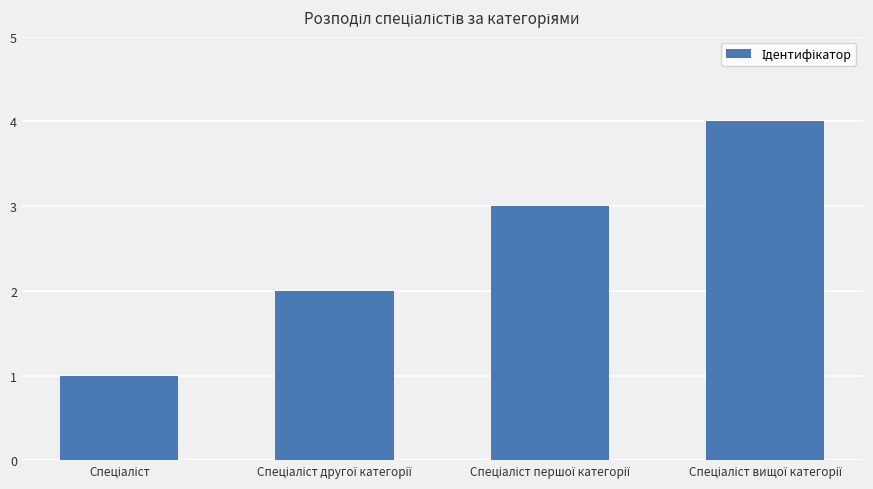

What is the sum of all values?

10